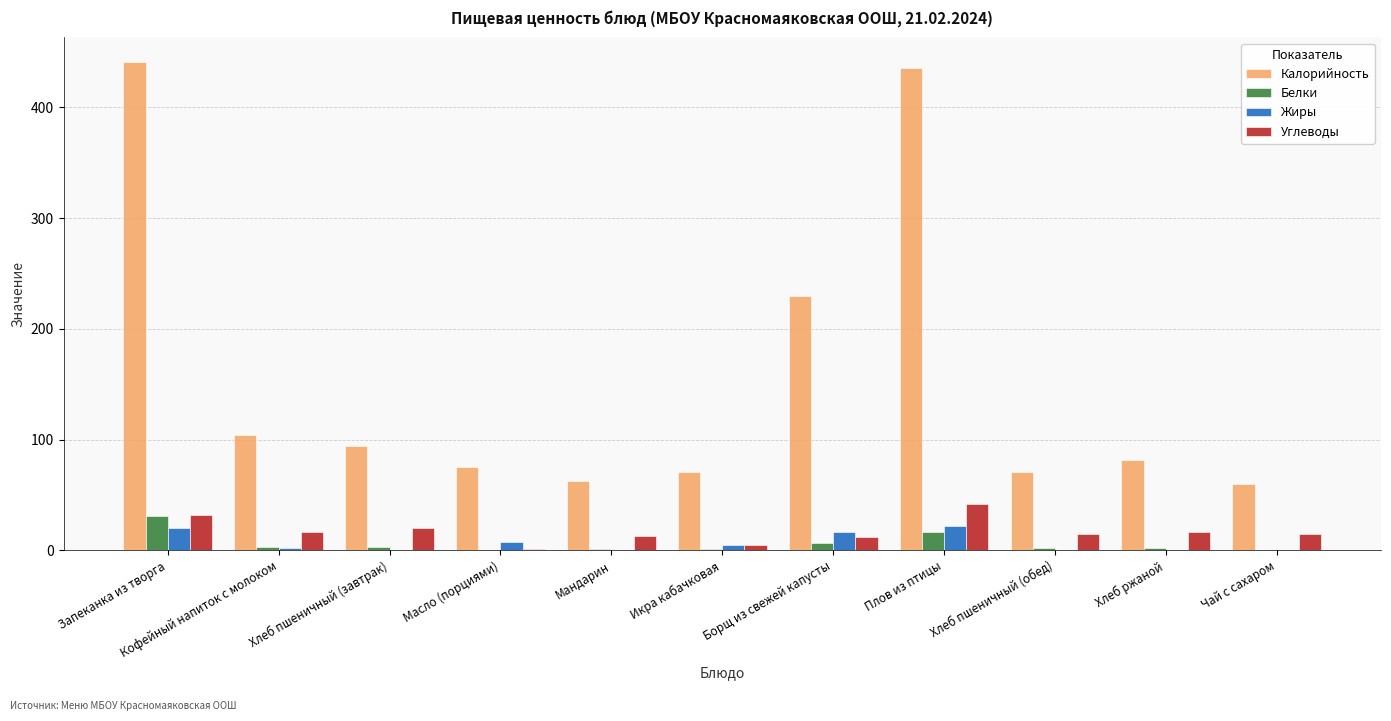

What value does the Калорийность series have at Хлеб пшеничный (обед)?

71.0